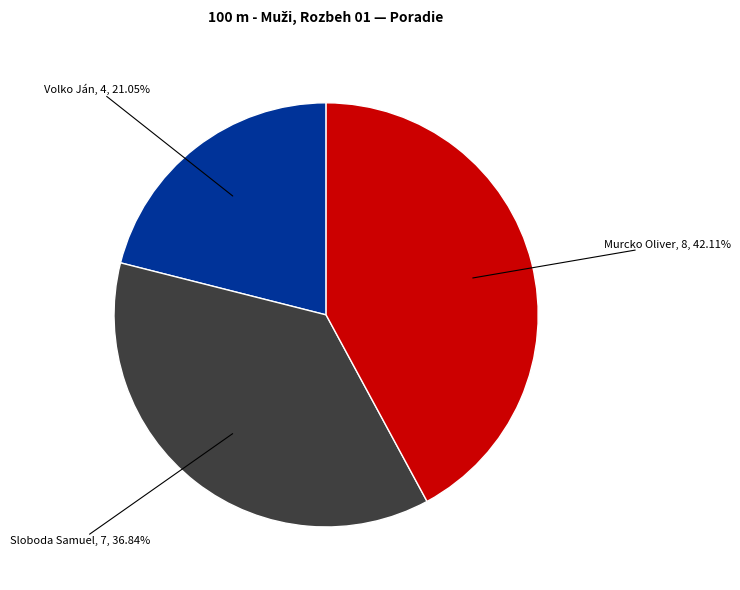

Is there any slice that represents more than half of the pie?

No